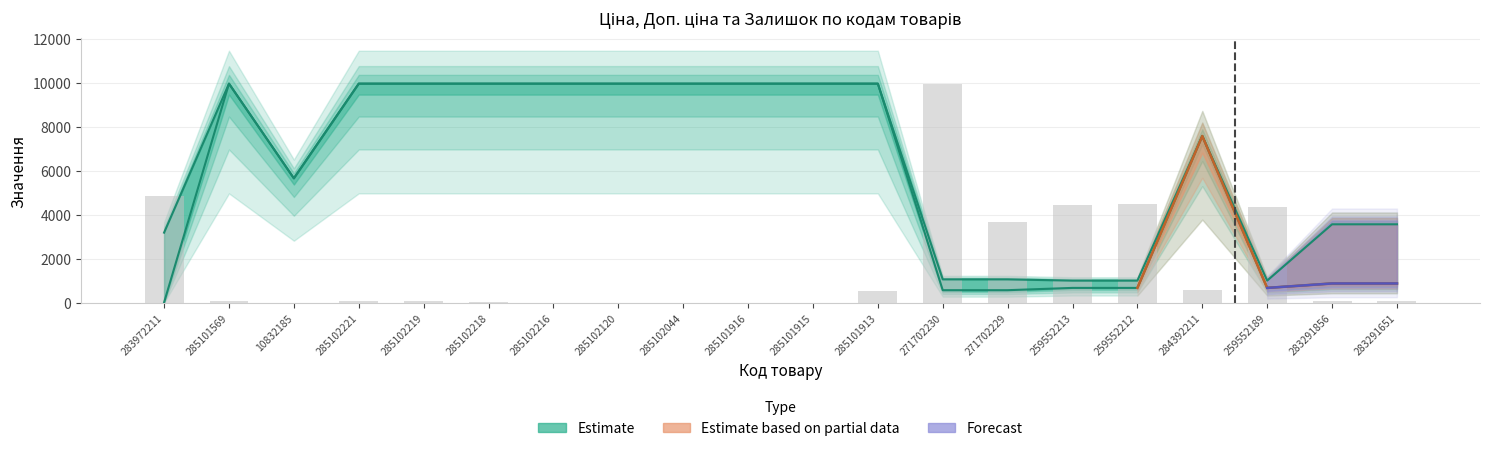

Which has a higher value, 285101913 or 285102219?

285101913